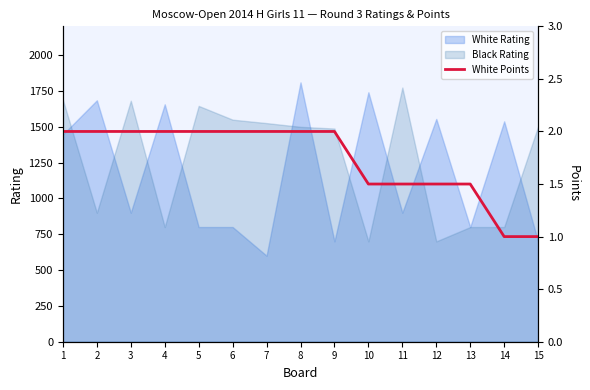

What is the change in value from 5 to 10?

-0.5